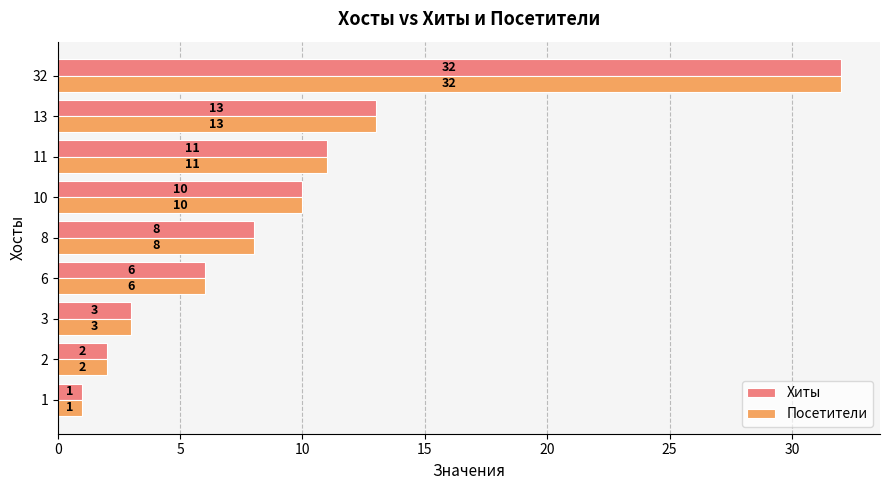

What is the highest value of the Хиты series?

32